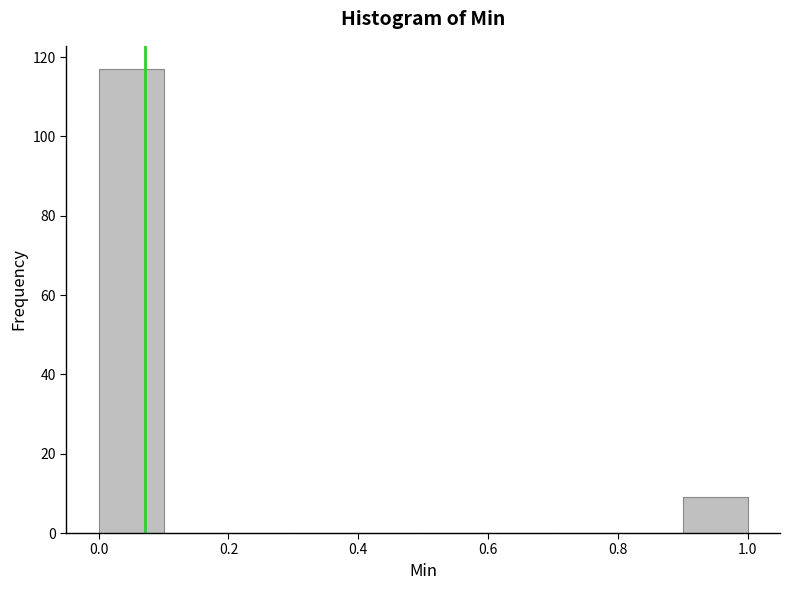

Reading left to right, transcribe this chart: for each bar, give the range it covers on the x-axis and its height. The values are not printed on the chart, so give them approximately, as read against the axis.

0.0 to 0.1: 118
0.1 to 0.2: 0
0.2 to 0.3: 0
0.3 to 0.4: 0
0.4 to 0.5: 0
0.5 to 0.6: 0
0.6 to 0.7: 0
0.7 to 0.8: 0
0.8 to 0.9: 0
0.9 to 1.0: 10